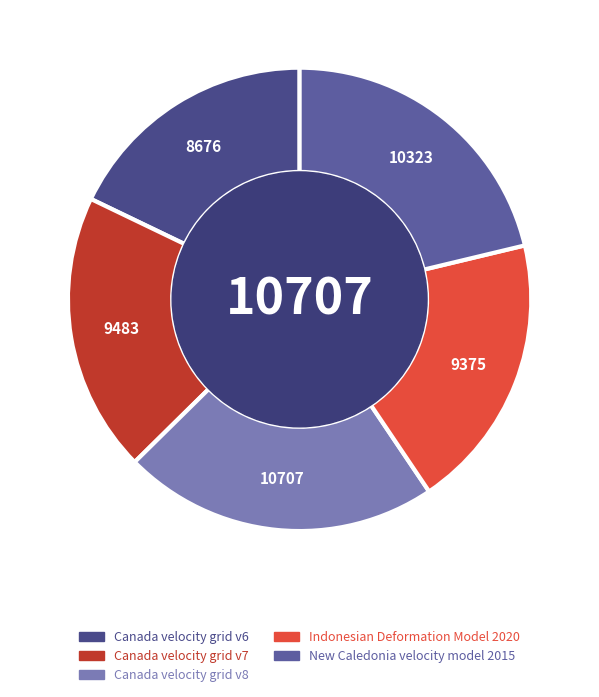

Count the number of slices in the pie.

5